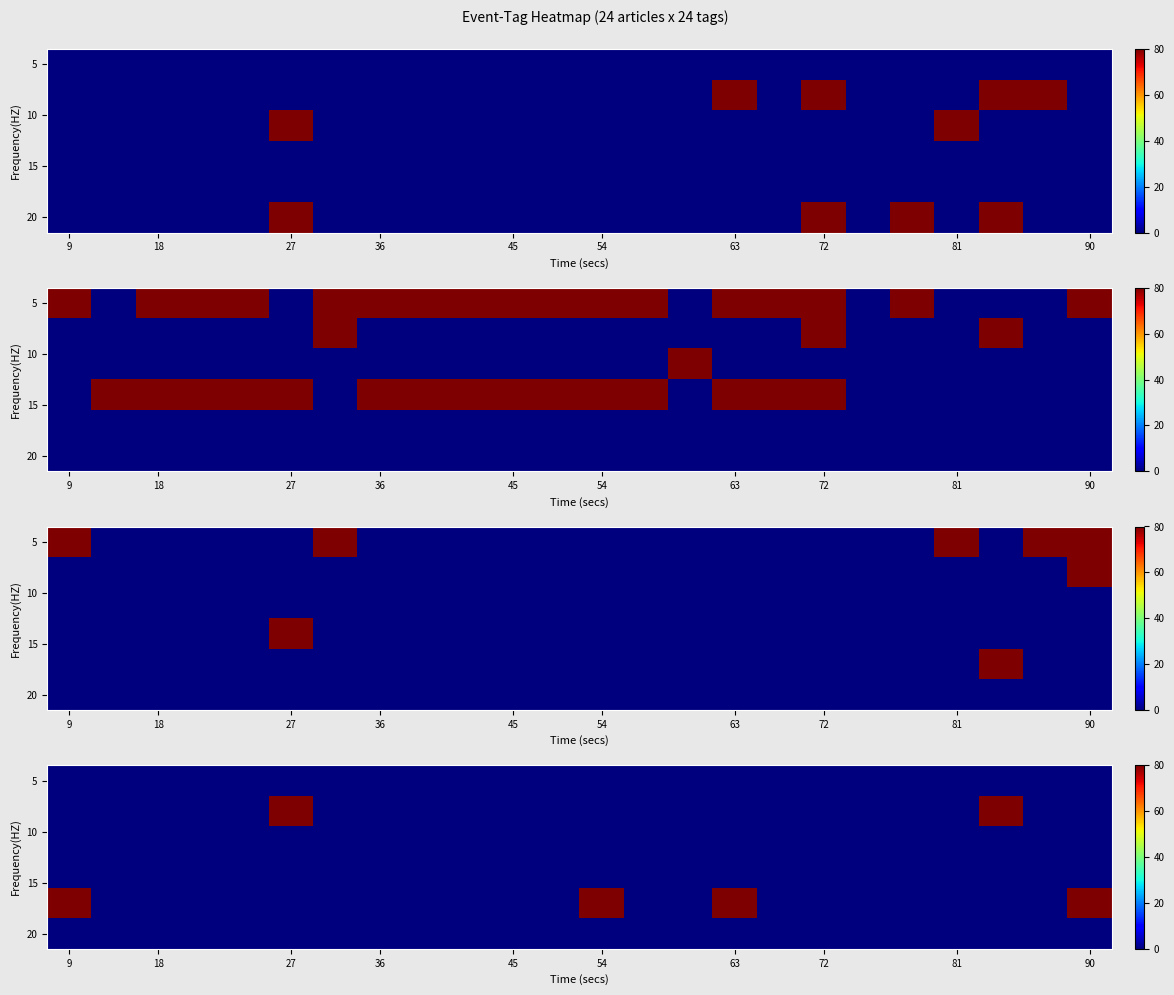

How many distinct data groups are displayed?

6